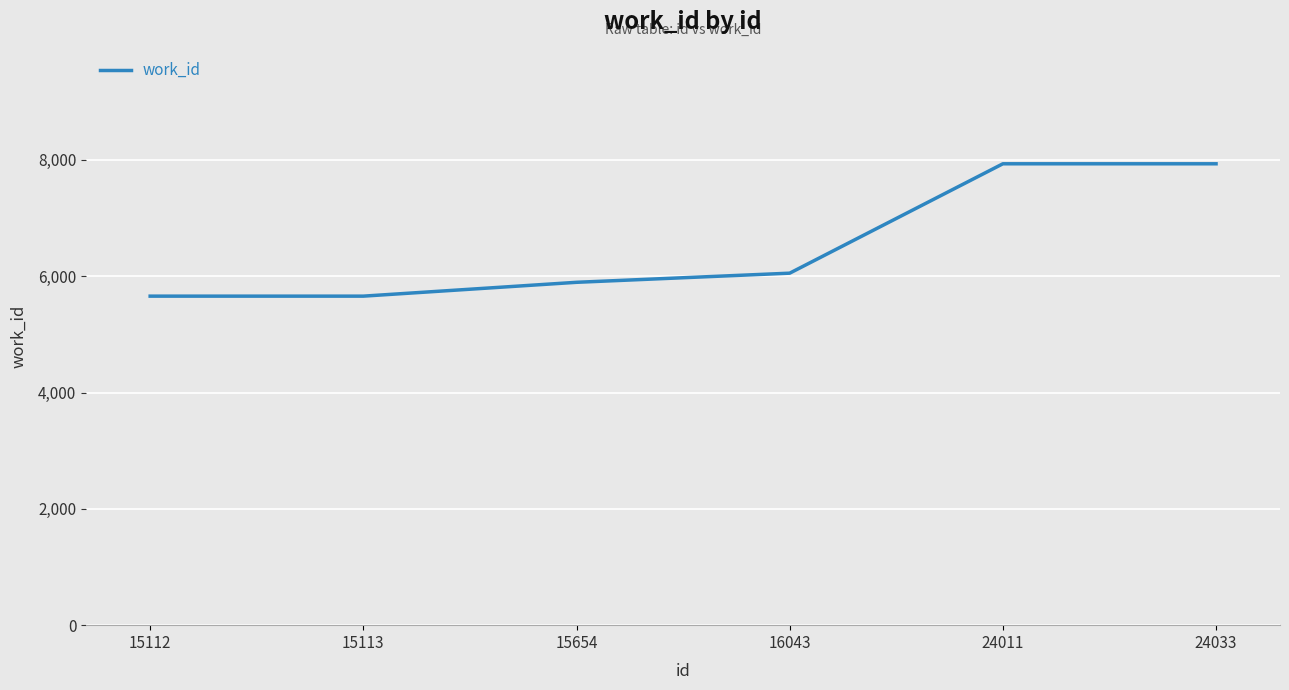

Reading right to left, extract all data points from this chart.

24033=7934	24011=7934	16043=6053	15654=5896	15113=5658	15112=5658